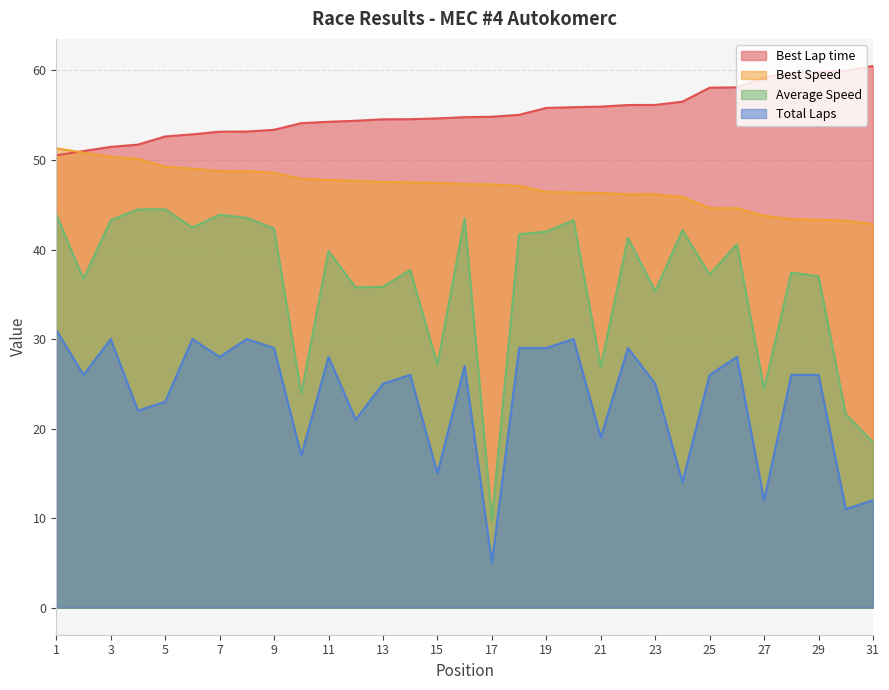

The value of Average Speed at 2 is 36.7. True or false?

True